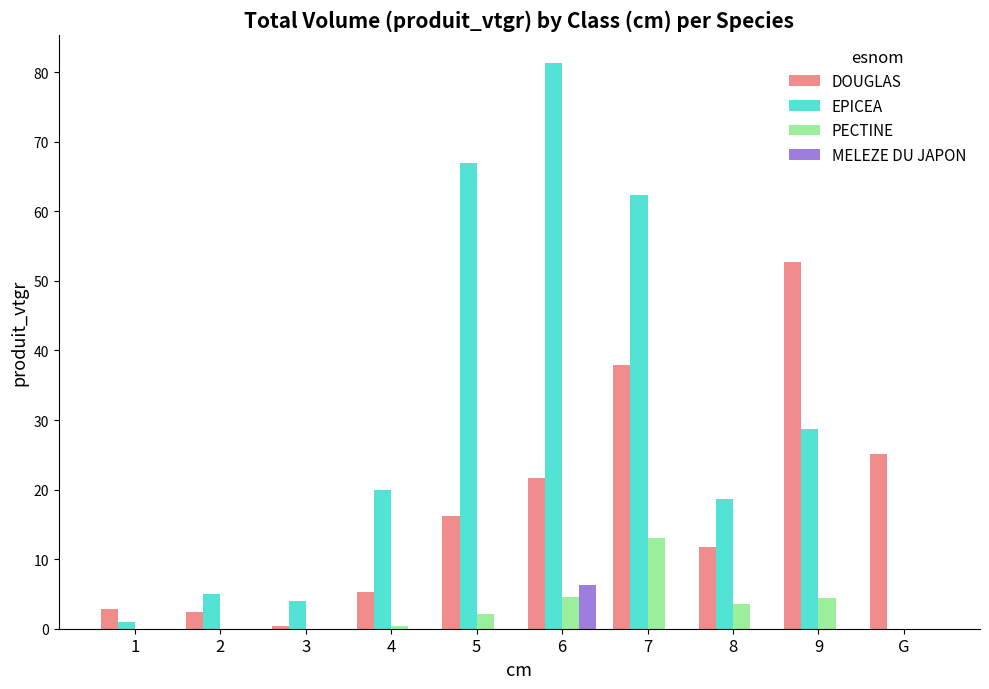

What is the total value across all series at G?

25.1